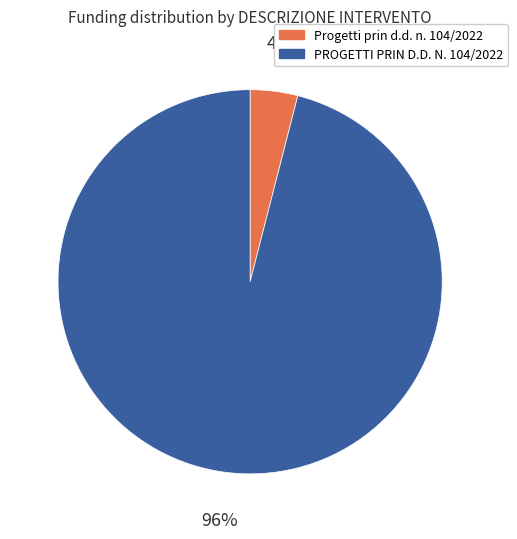

What is the largest slice in the pie chart?

PROGETTI PRIN D.D. N. 104/2022